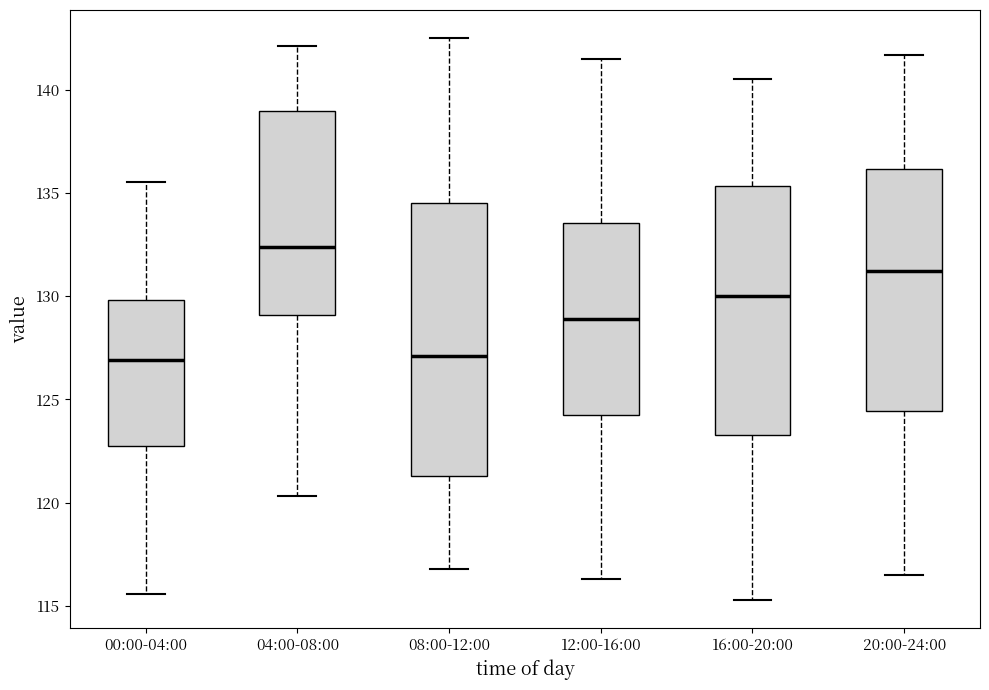

Where does the median line of the box for 12:00-16:00 sit on the y-axis? The values are not printed on the chart, so give them approximately, as read against the axis.

129.0